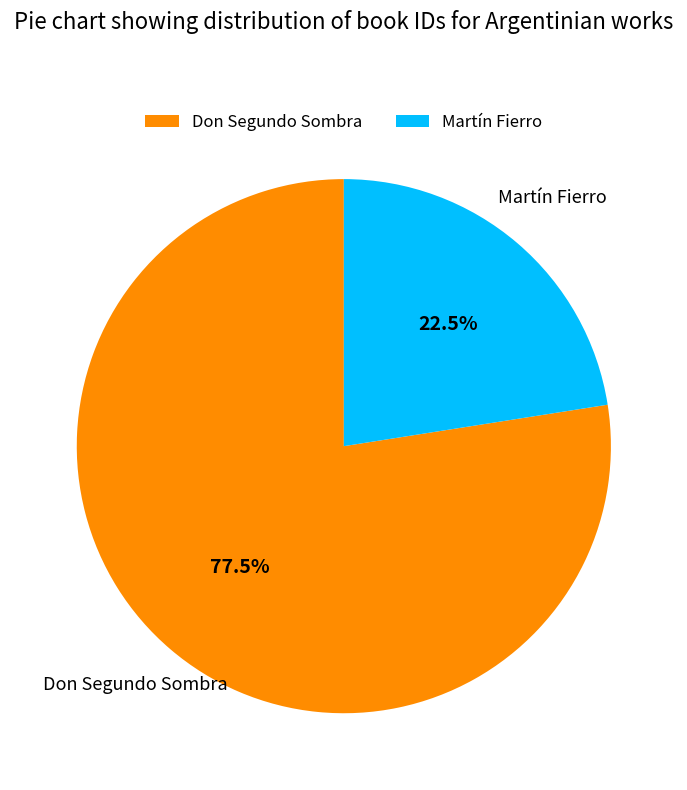

Is there any slice that represents more than half of the pie?

Yes